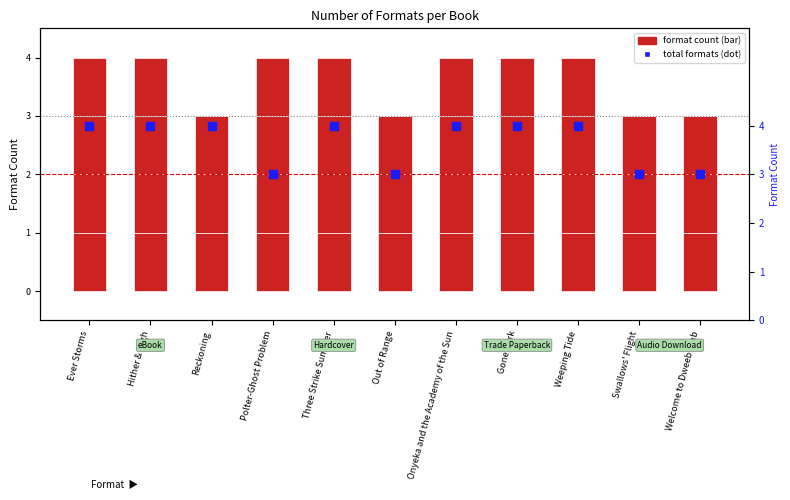

At which category is the sum across all series the highest?

Ever Storms